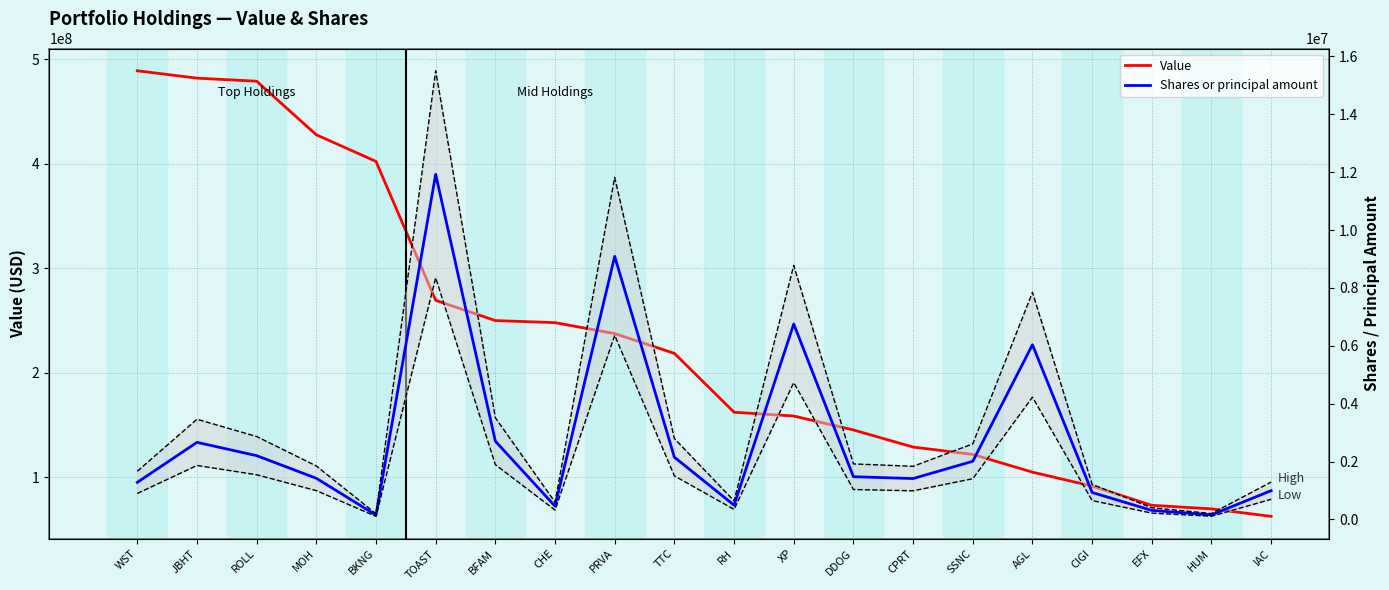

What is the highest value of the Shares or principal amount series?

11926931